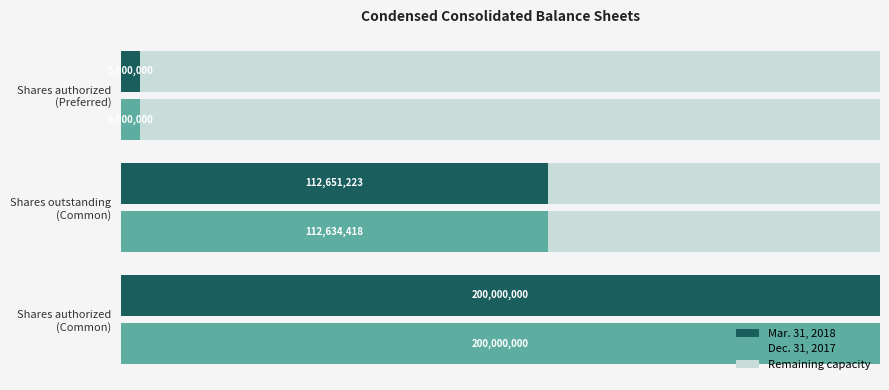

What are all the series names shown in the legend?

Mar. 31, 2018, Dec. 31, 2017, Remaining capacity